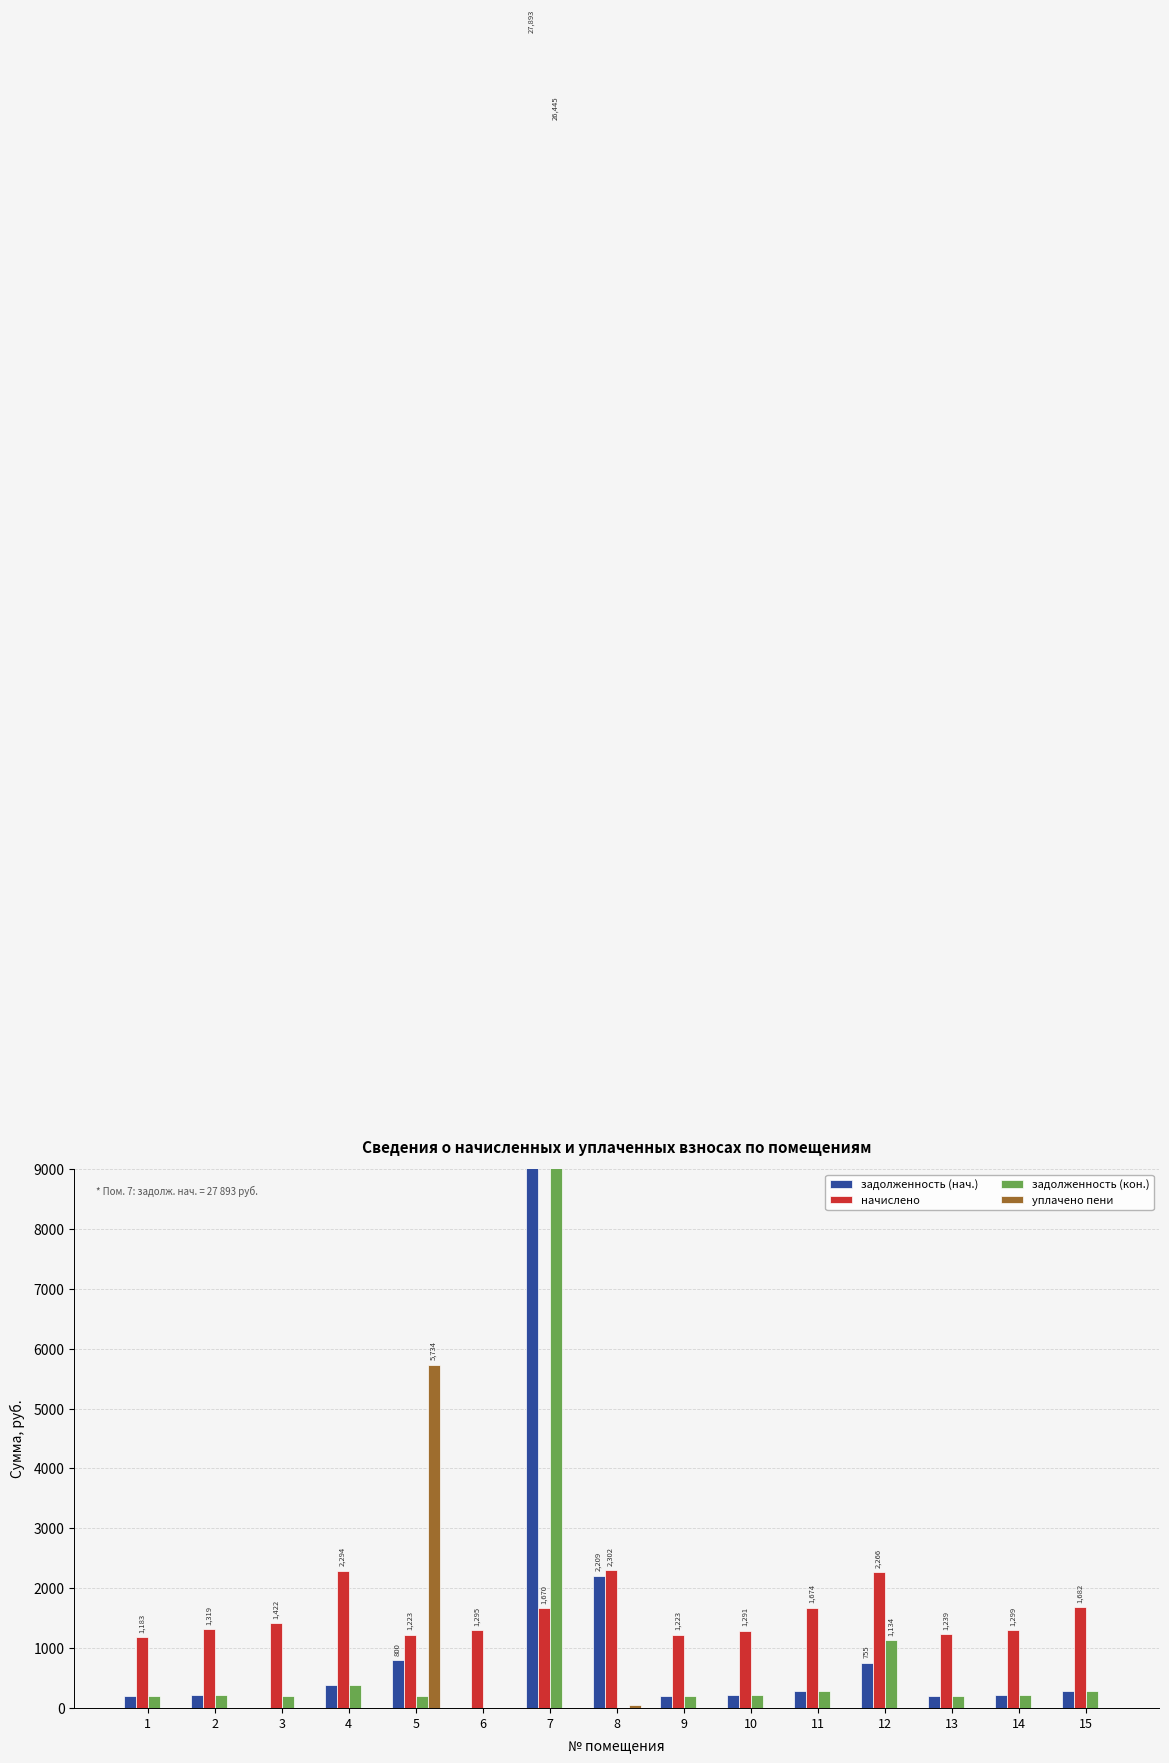

What is the value of the начислено bar at the 7th from the left?

1670.3